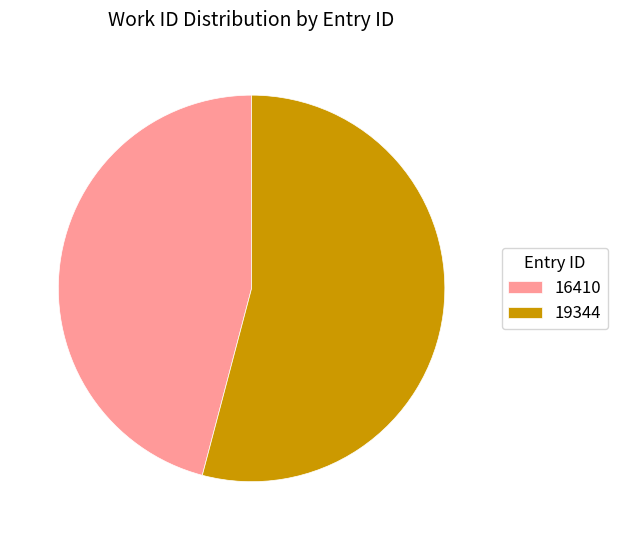

Which has a higher value, 16410 or 19344?

19344